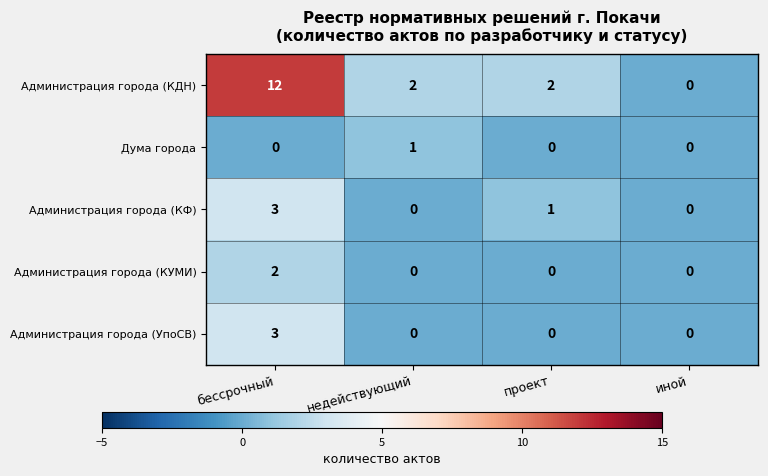

What is the average value of the Администрация города (КДН) series?

4